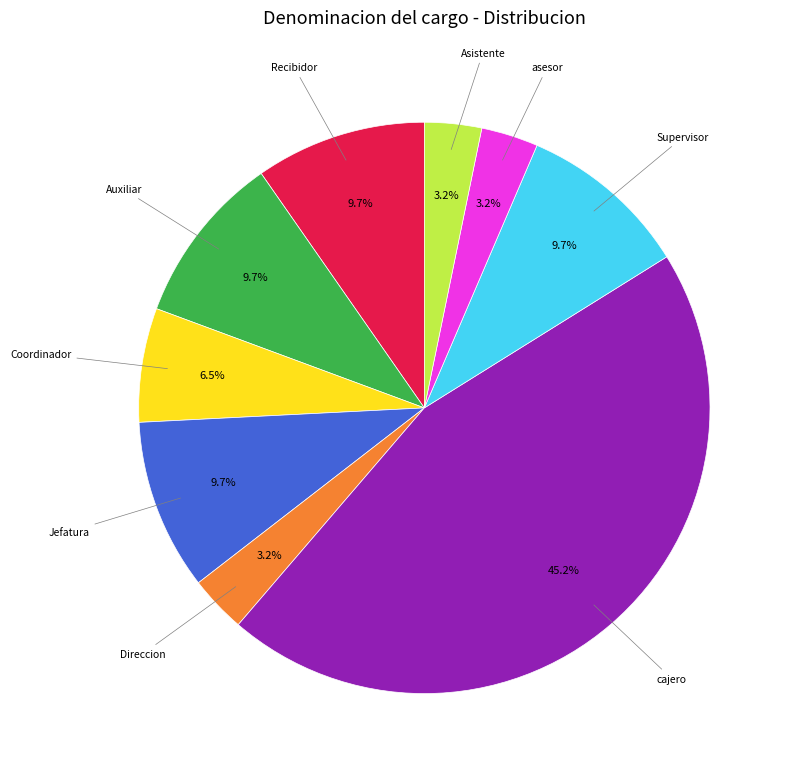

Is there any slice that represents more than half of the pie?

No